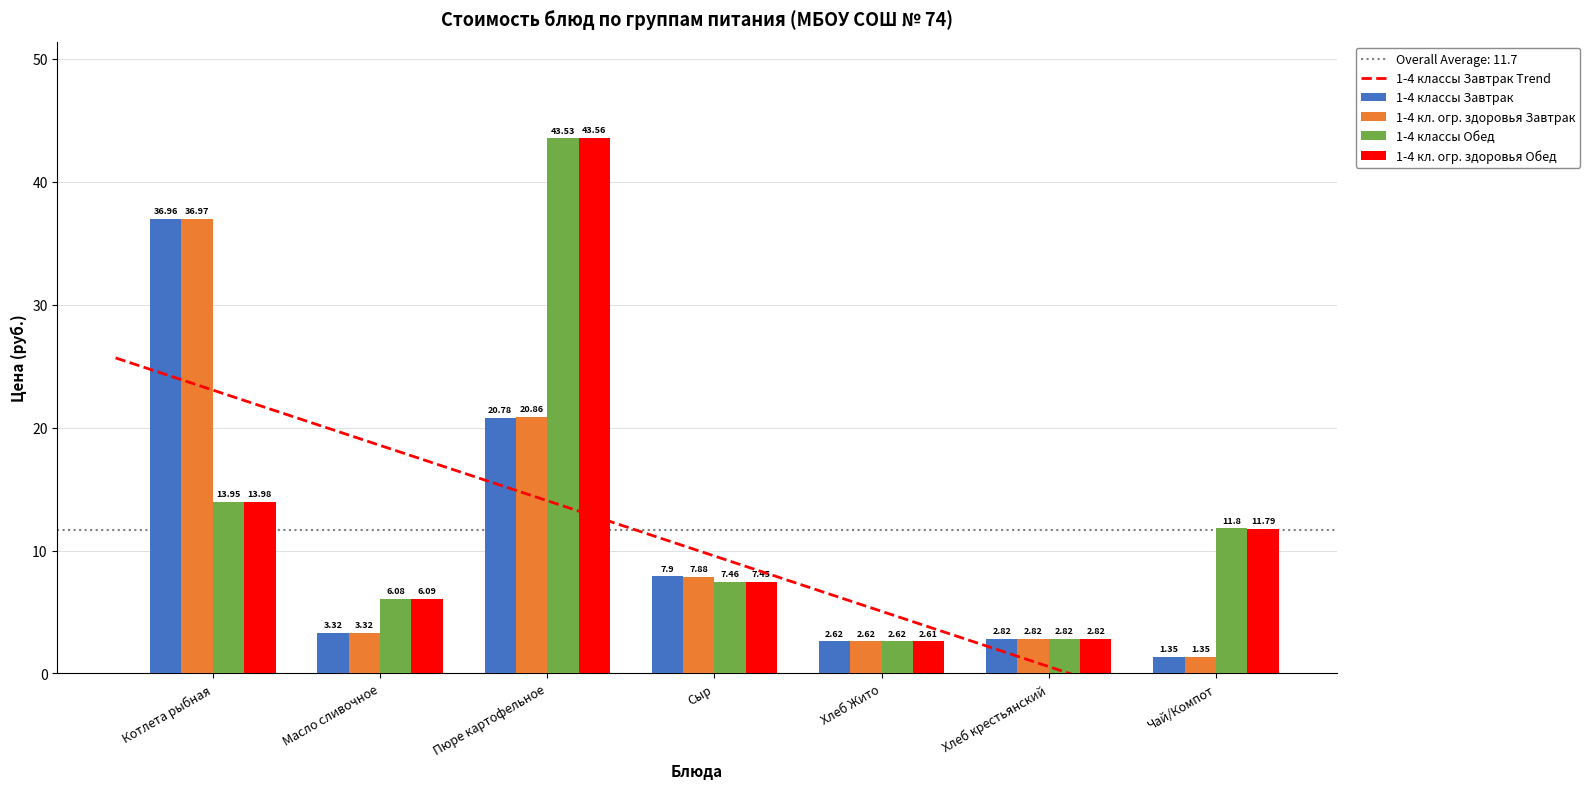

Which series has the widest spread of values?

1-4 кл. огр. здоровья Обед